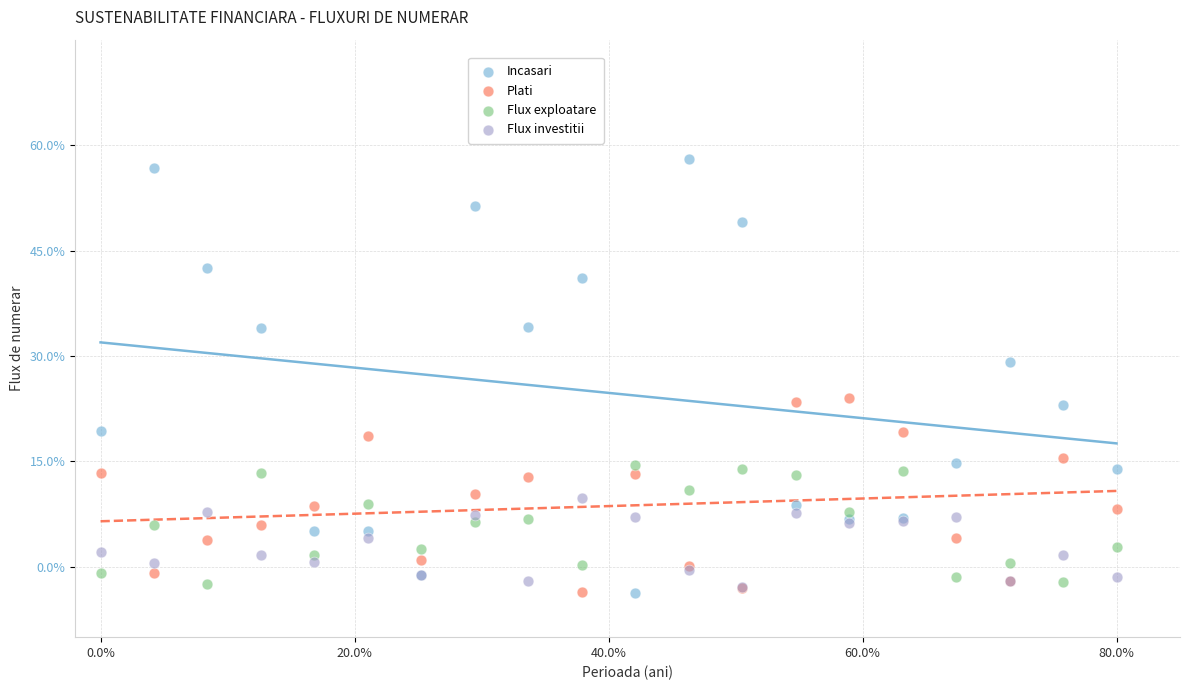

Across all series, what Y value is closest to 27?

29.1